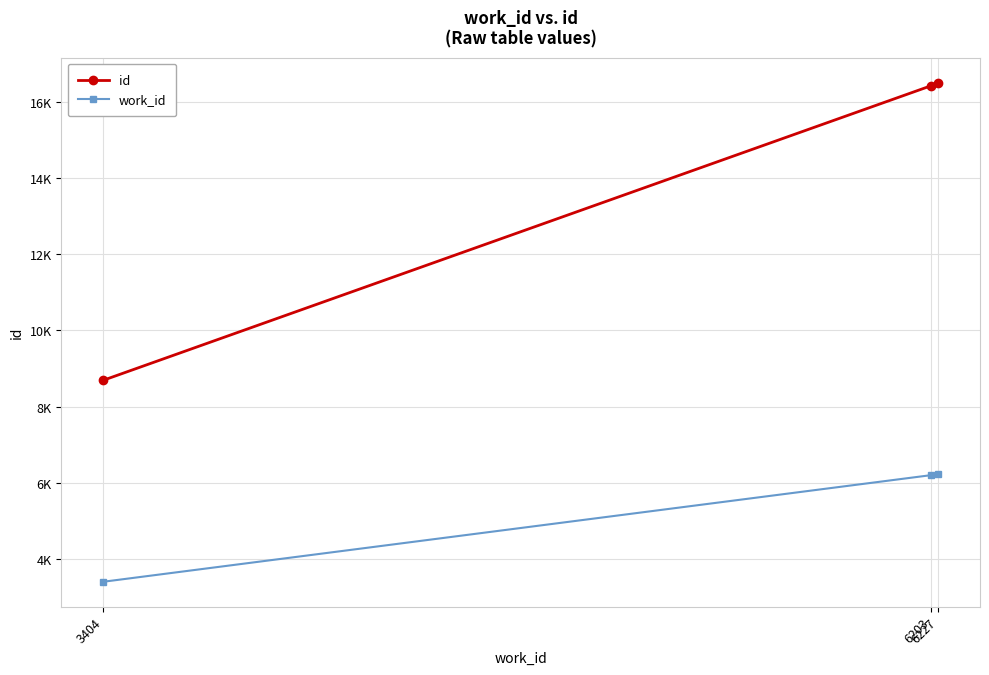

Rank the series by their maximum value, from lowest to highest.

work_id, id